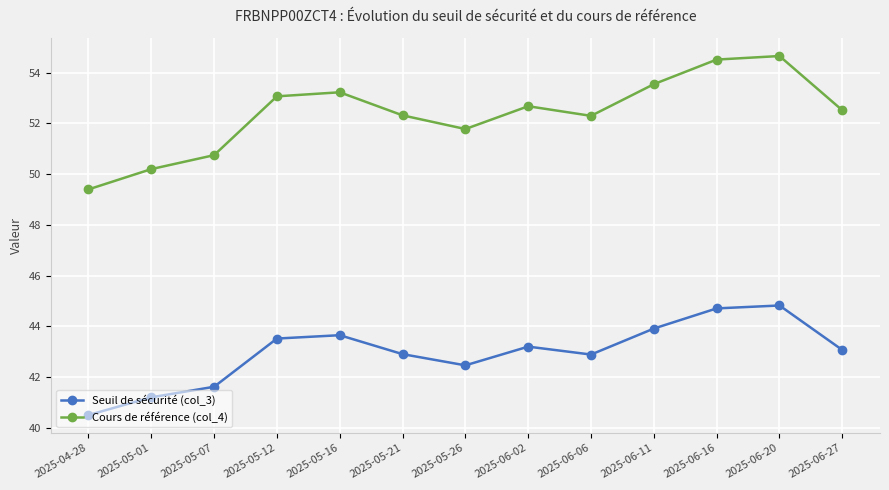

At which category does the chart reach its peak across all series?

2025-06-20